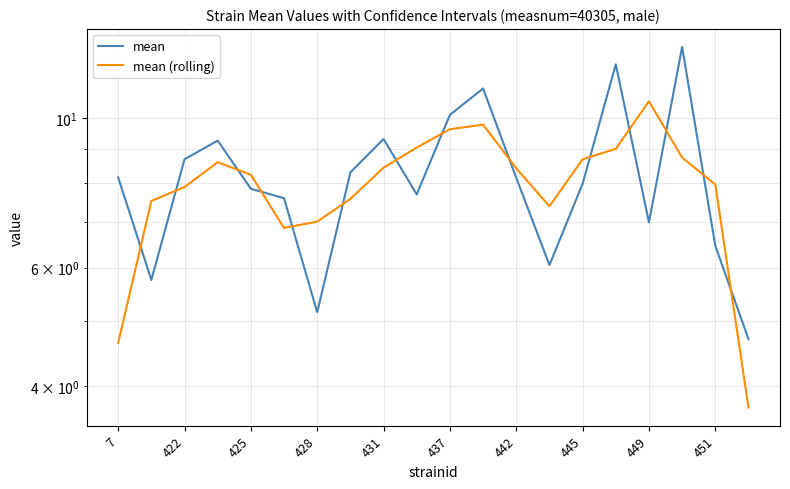

True or false: mean and mean (rolling) cross at least once.

True